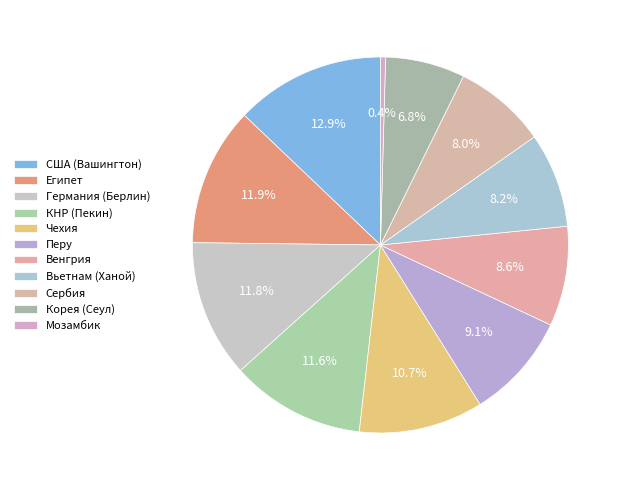

How many segments does this pie chart have?

11